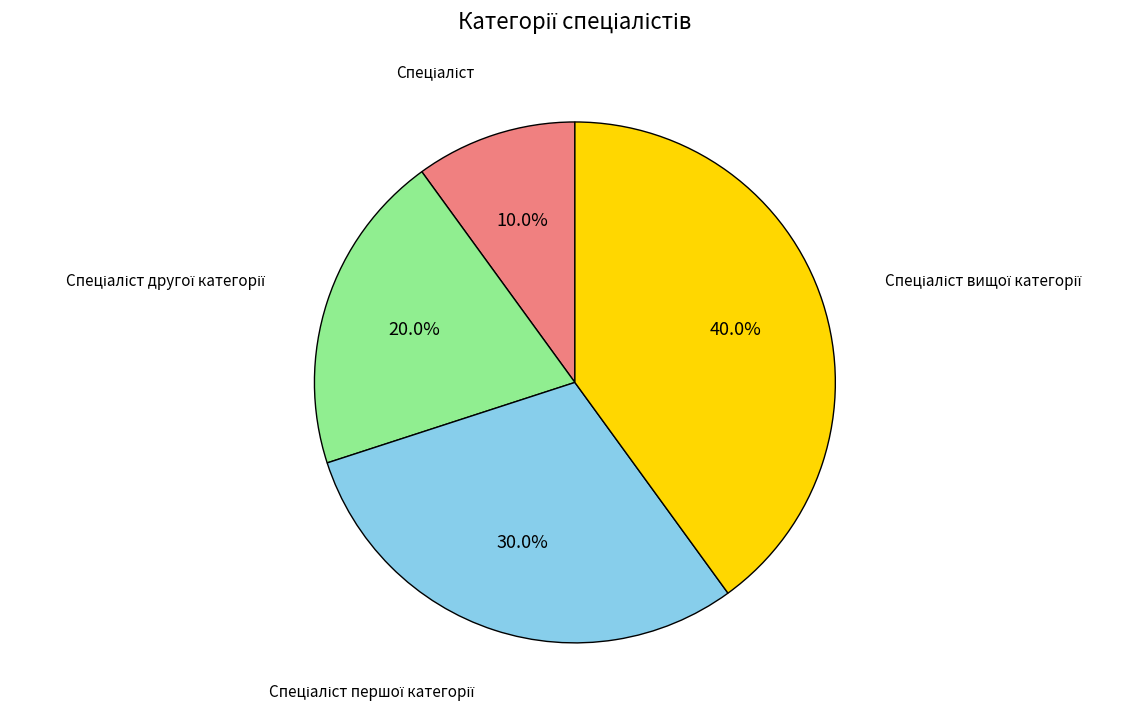

Does any single category account for the majority?

No